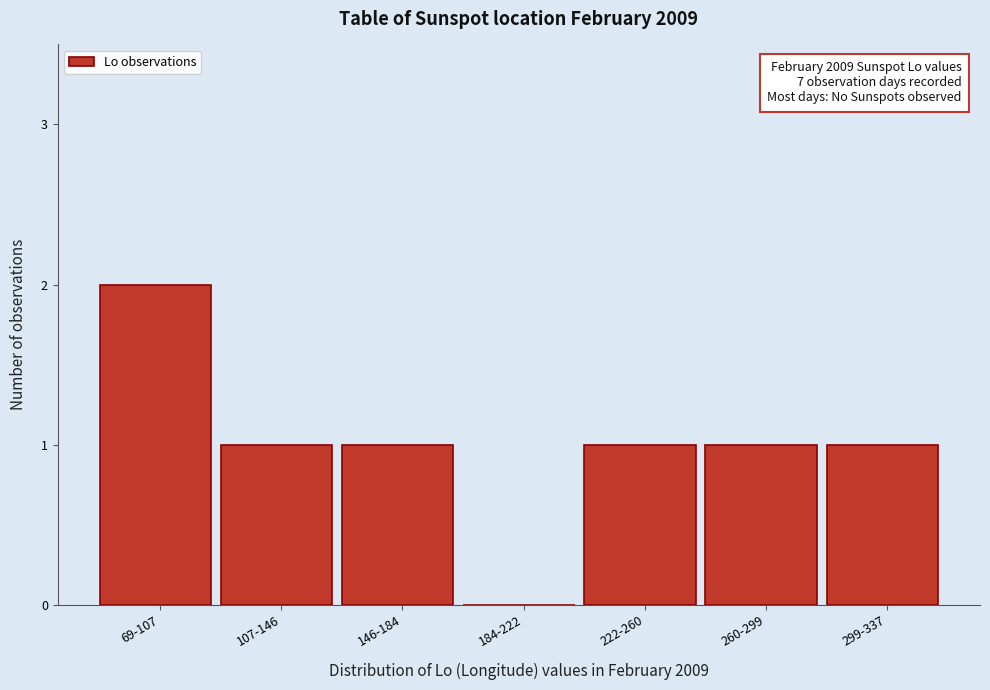

What is the sum of the values at 299-337 and 69-107?

3